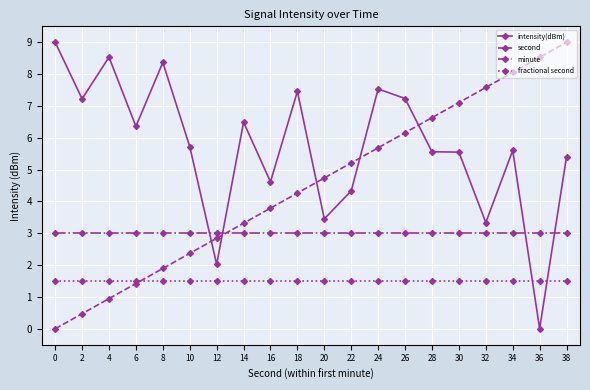

What is the sum of all minute values?

60.0